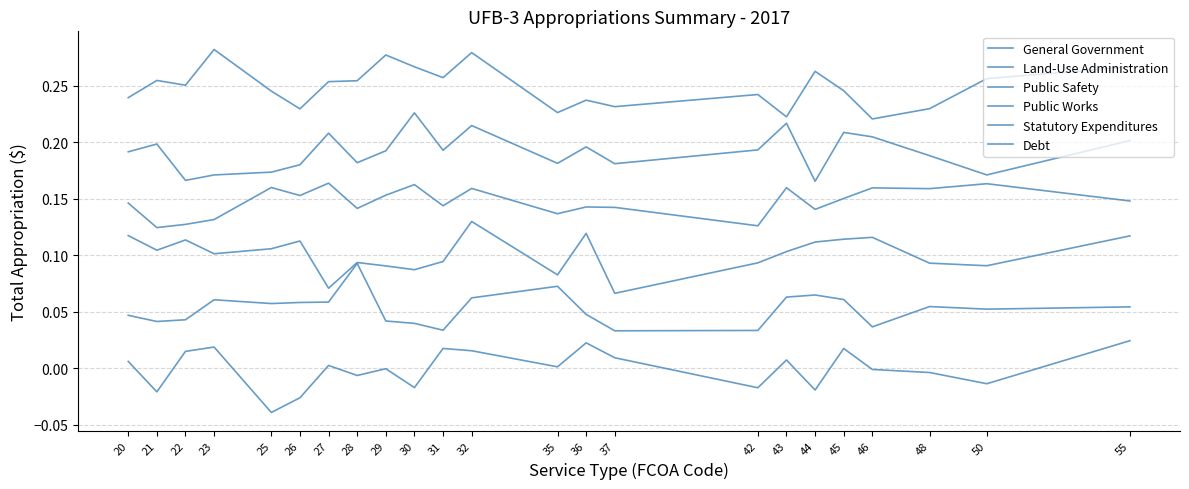

What is the value of the Public Safety point at the 17th from the left?

0.1